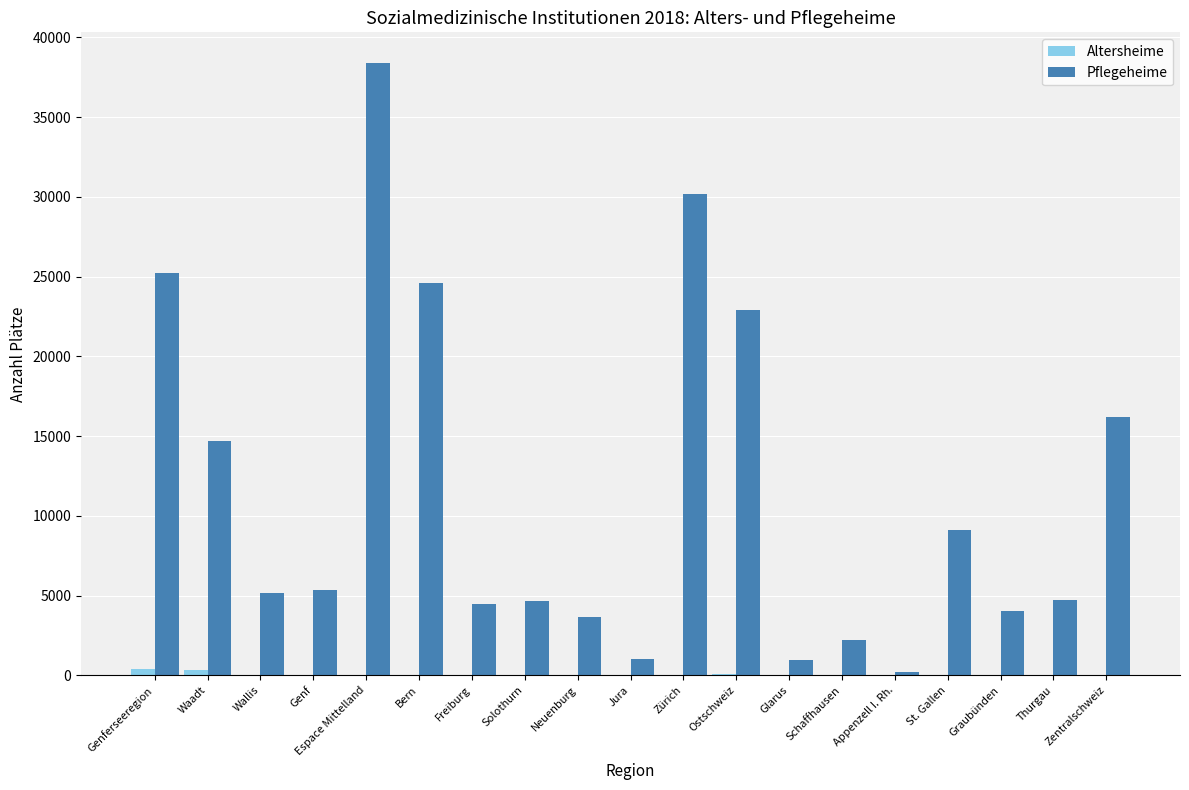

What is the maximum value shown in the chart?

38391